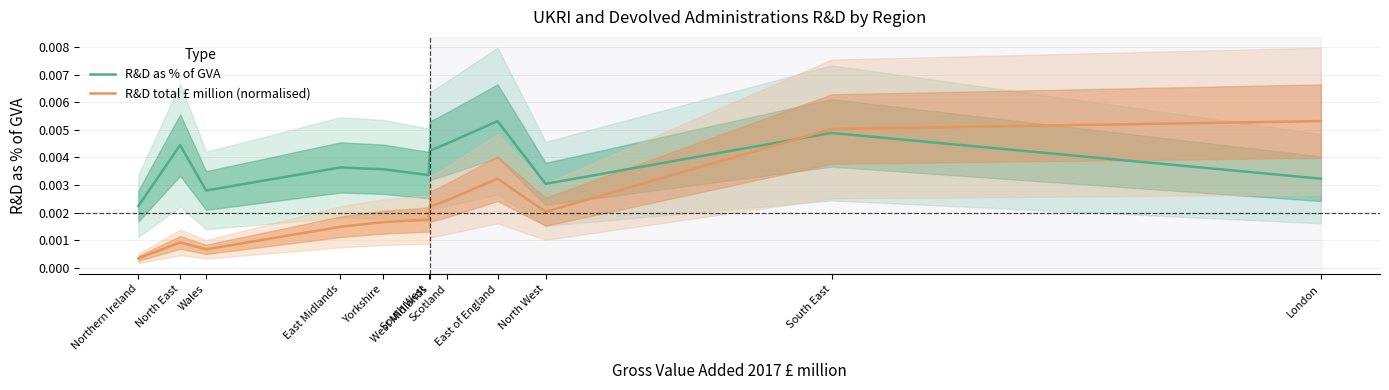

What position from the right is Yorkshire?

8